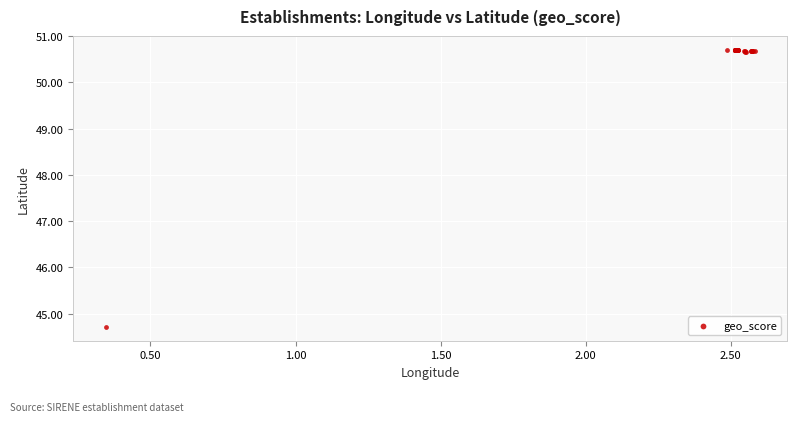

What Y value in the scatter plot is closest to 47?

44.7